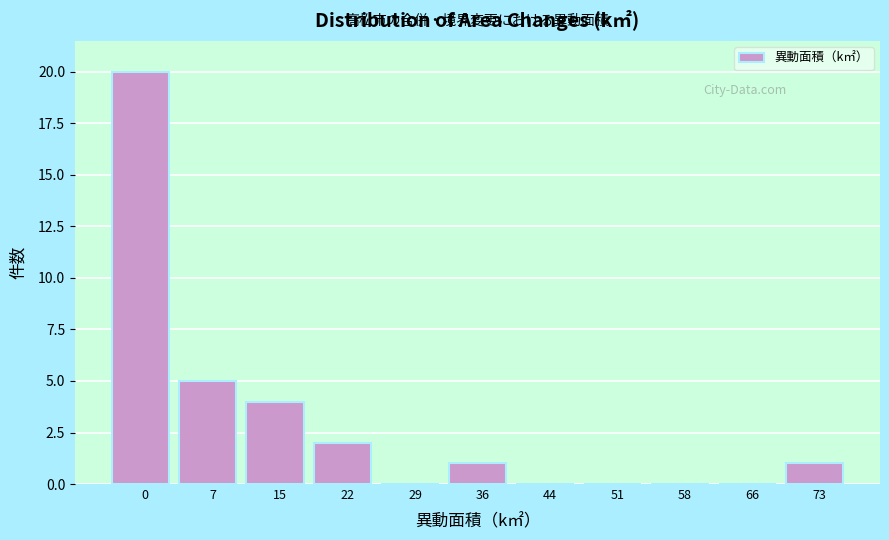

Reading left to right, list all the values displayed in this chart.

0=20	7=5	15=4	22=2	29=0	36=1	44=0	51=0	58=0	66=0	73=1